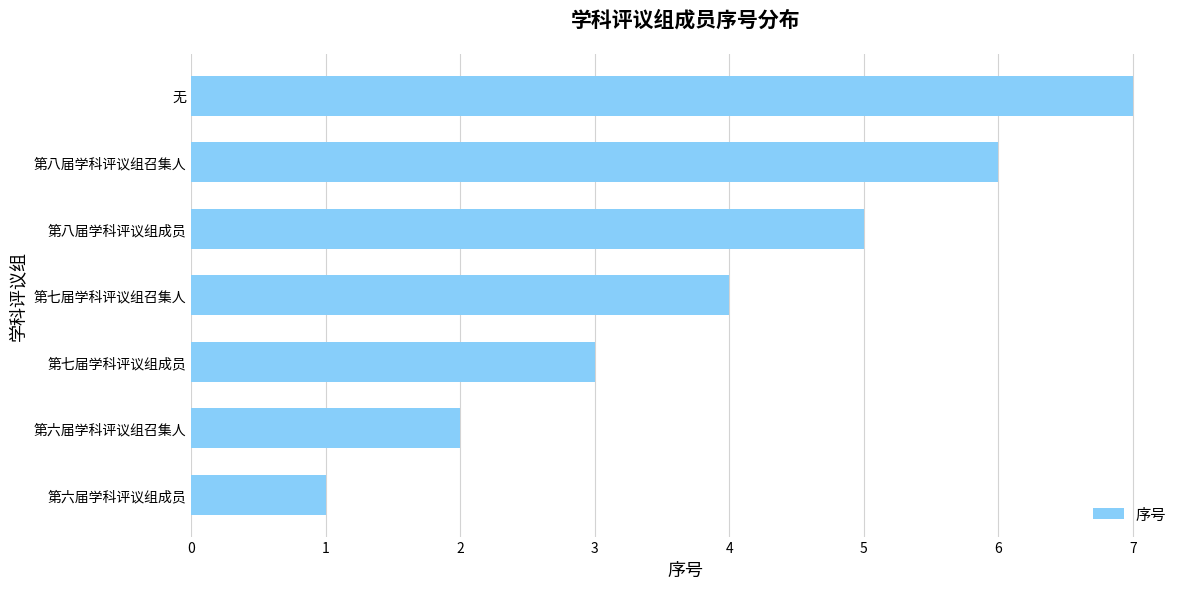

Read the value at 第七届学科评议组召集人.

4